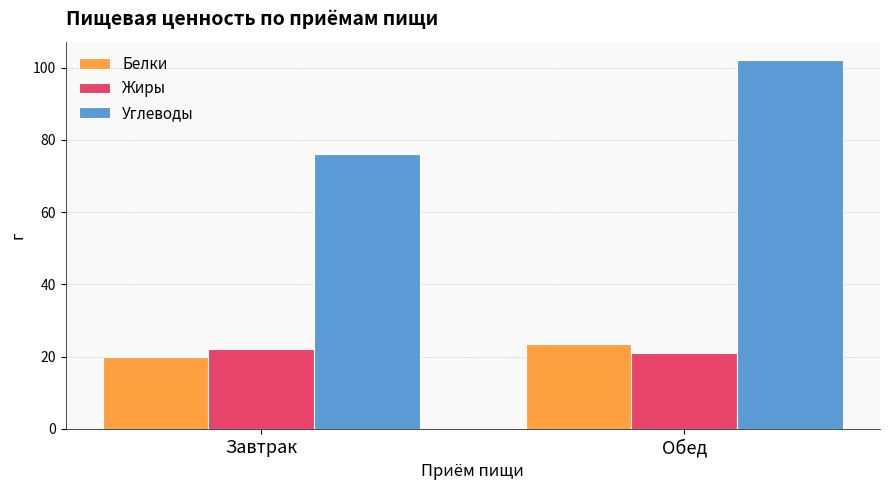

Which series has the widest spread of values?

Углеводы